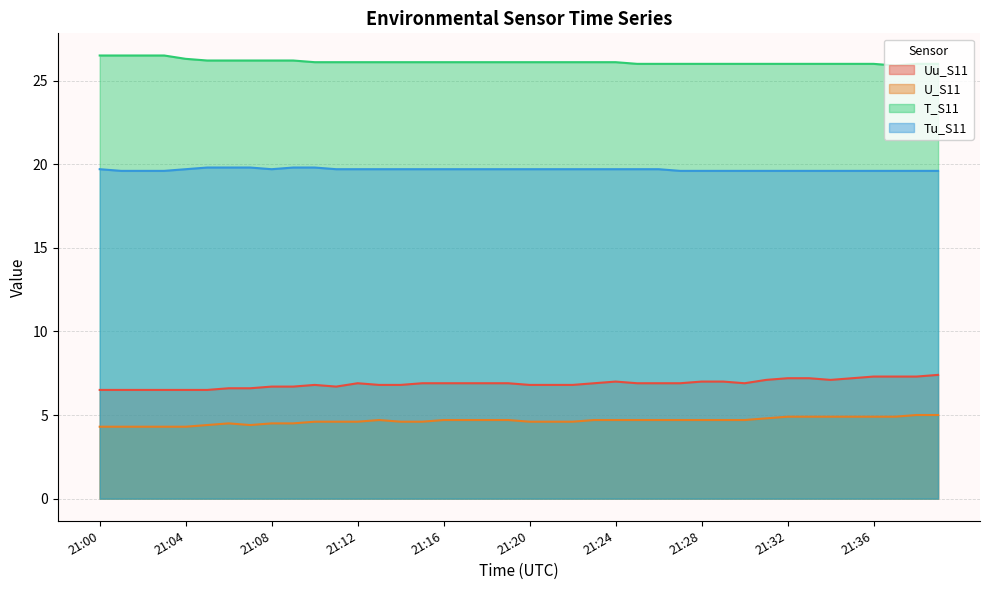

How many lines are shown in the chart?

4